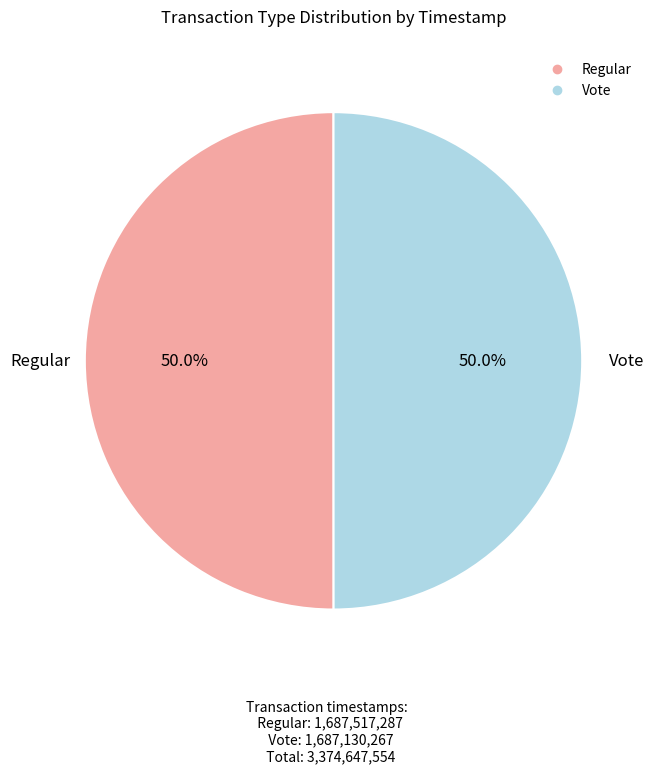

How much of the chart is everything except Vote?

50.0%